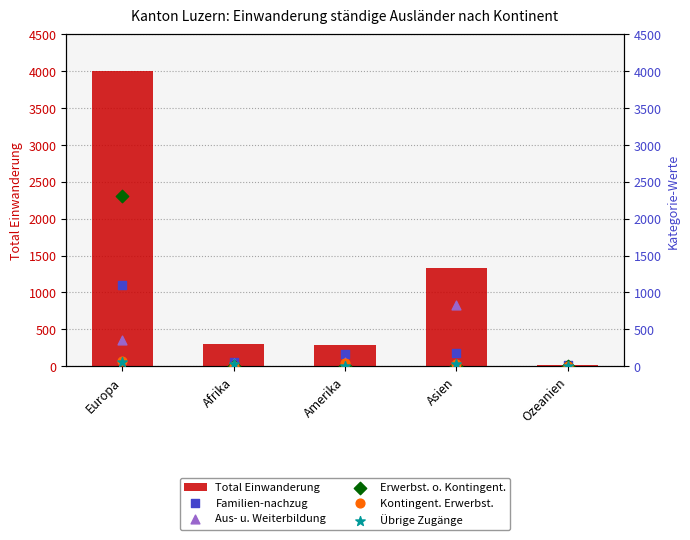

Which series contains the lowest Y value?

Erwerbst. o. Kontingent.